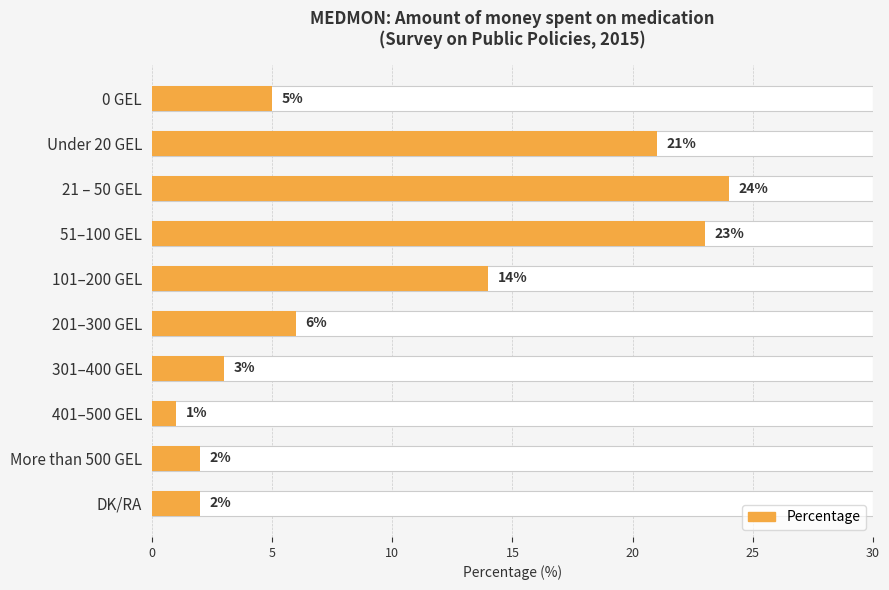

What is the maximum value shown in the chart?

24